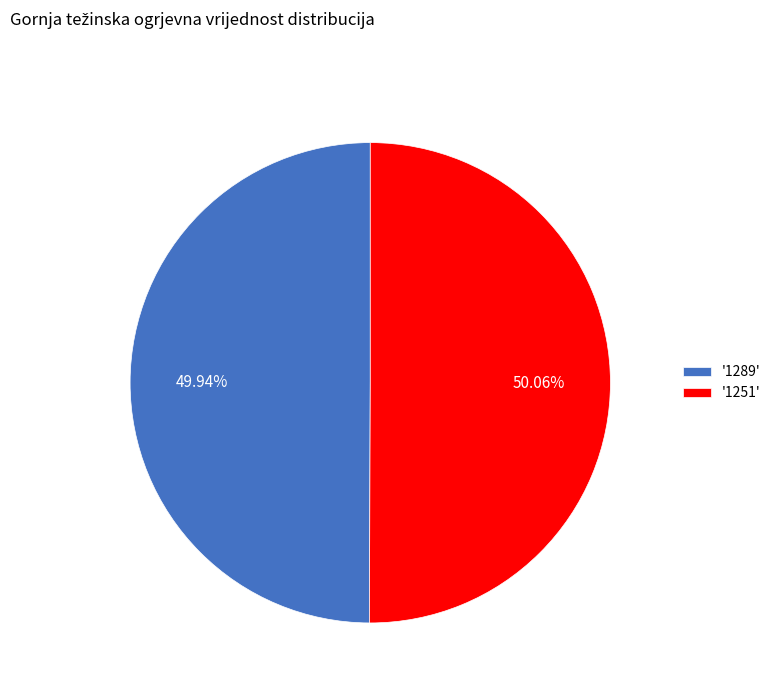

Is there any slice that represents more than half of the pie?

Yes